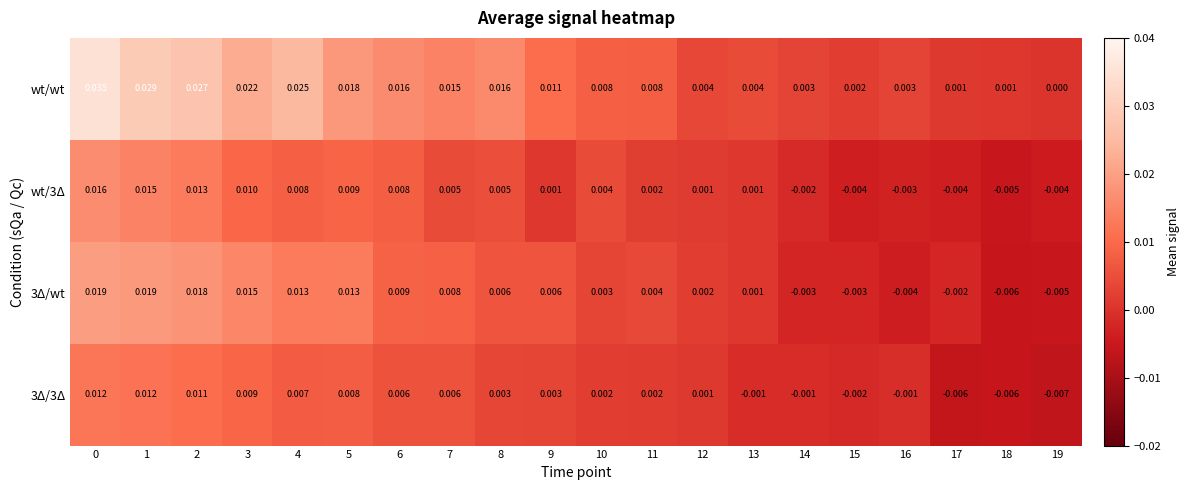

How many values in wt/wt are above zero?

19